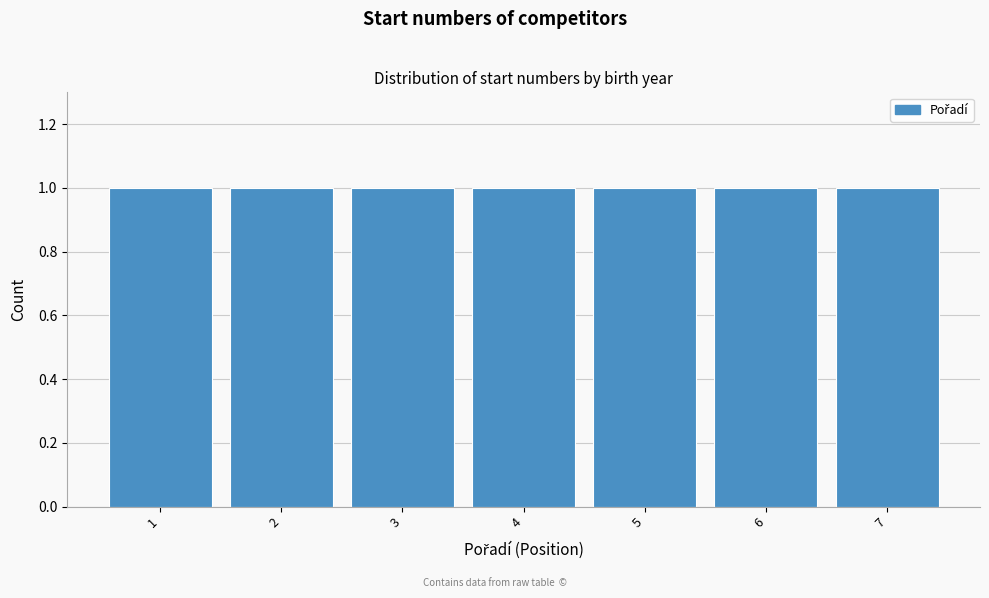

What is the height of the bar covering 0.5 to 1.5 on the x-axis? The values are not printed on the chart, so give them approximately, as read against the axis.

1